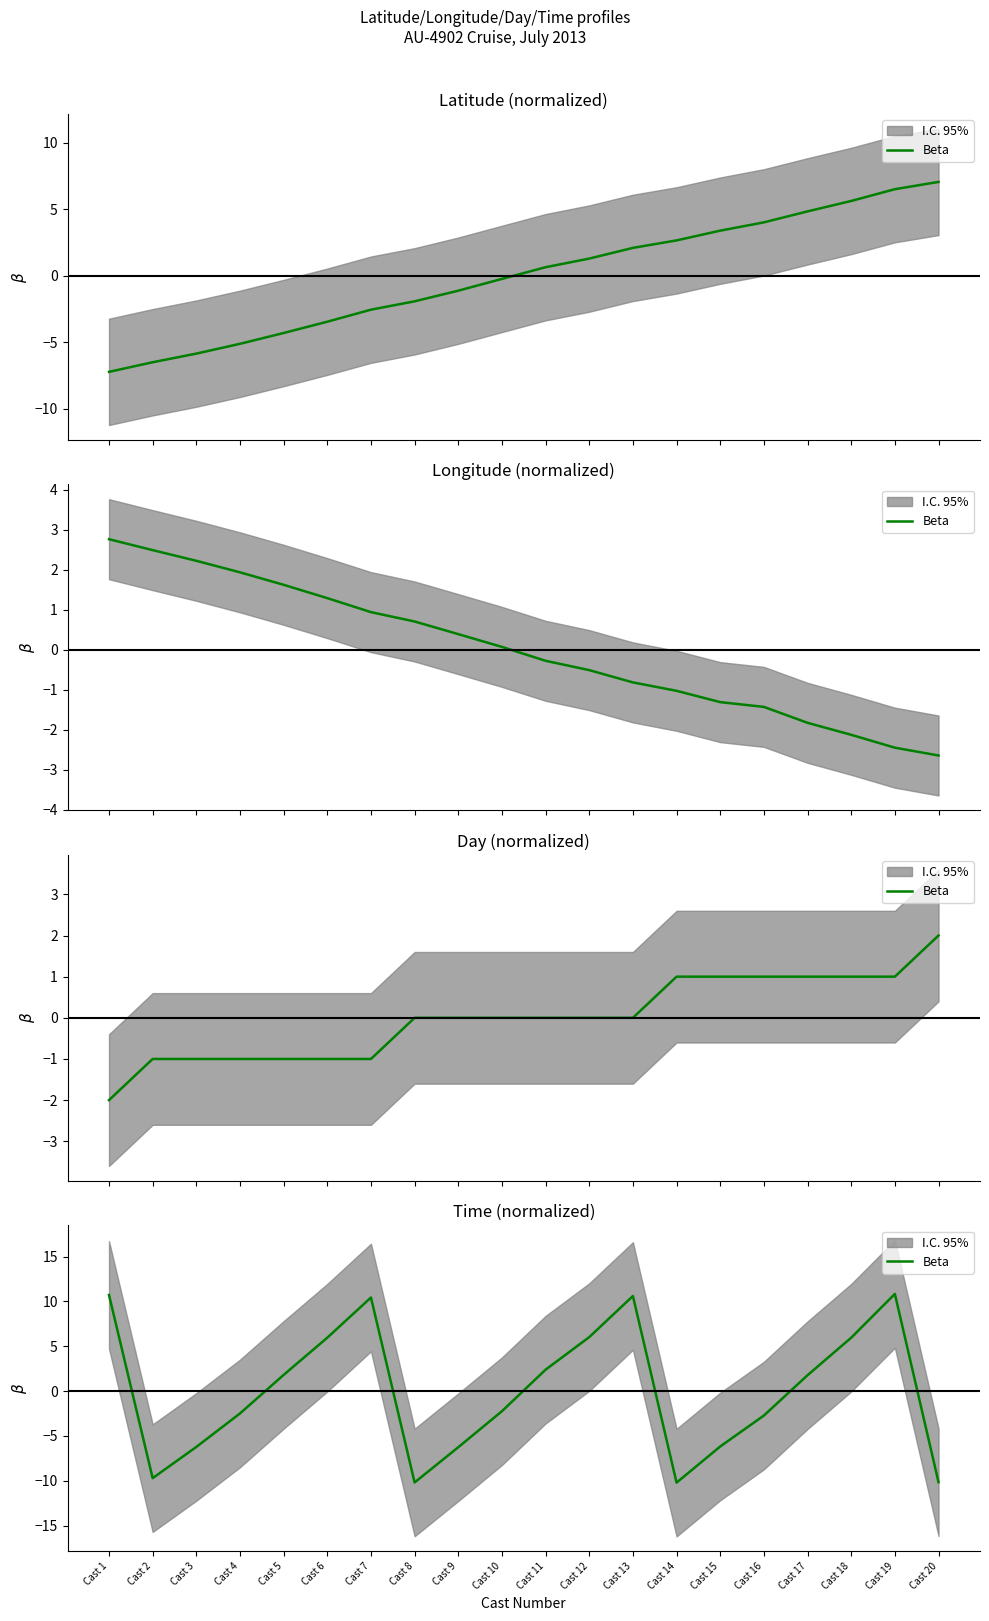

At which category does the chart reach its peak across all series?

Cast 19